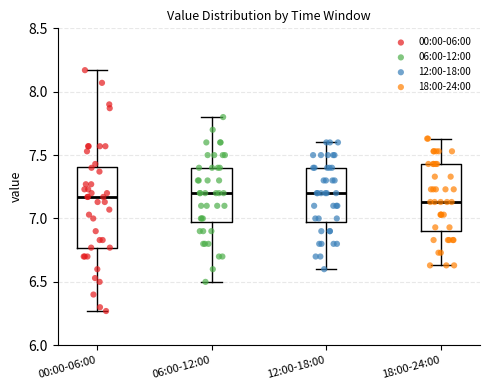

Which box is the tallest, from its lower edge to its upper edge?

00:00-06:00